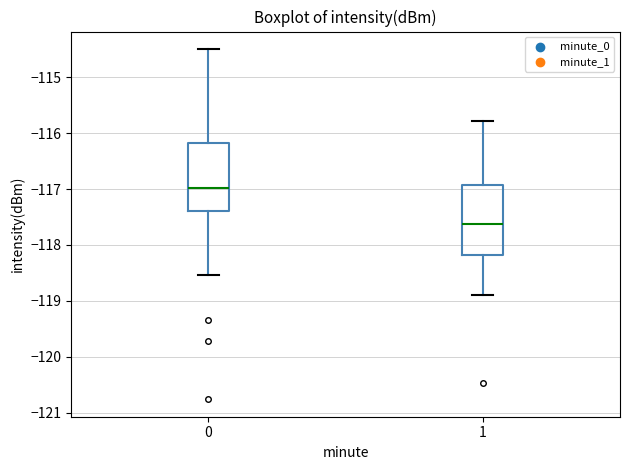

Reading left to right, read every box against the y-axis: the position of its median line, the range the box covers, and the ends of its whiskers. The values are not printed on the chart, so give them approximately, as read against the axis.

0: median -117.0, box -117.4 to -116.2, whiskers -118.5 to -114.5
1: median -117.6, box -118.2 to -116.9, whiskers -118.9 to -115.8